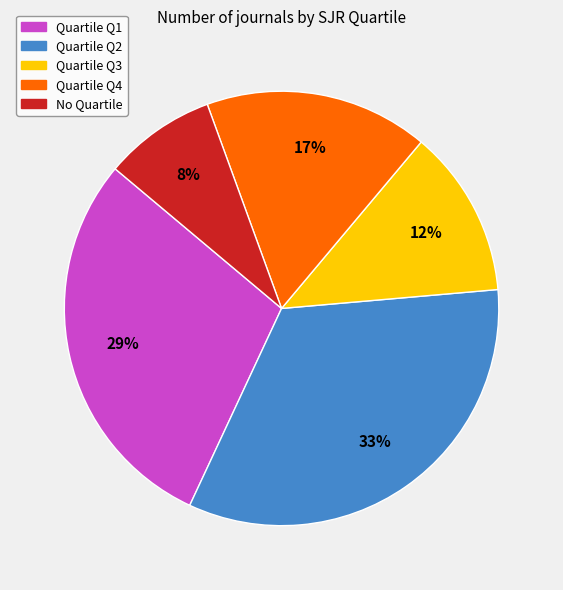

Is there a majority slice in this chart?

No